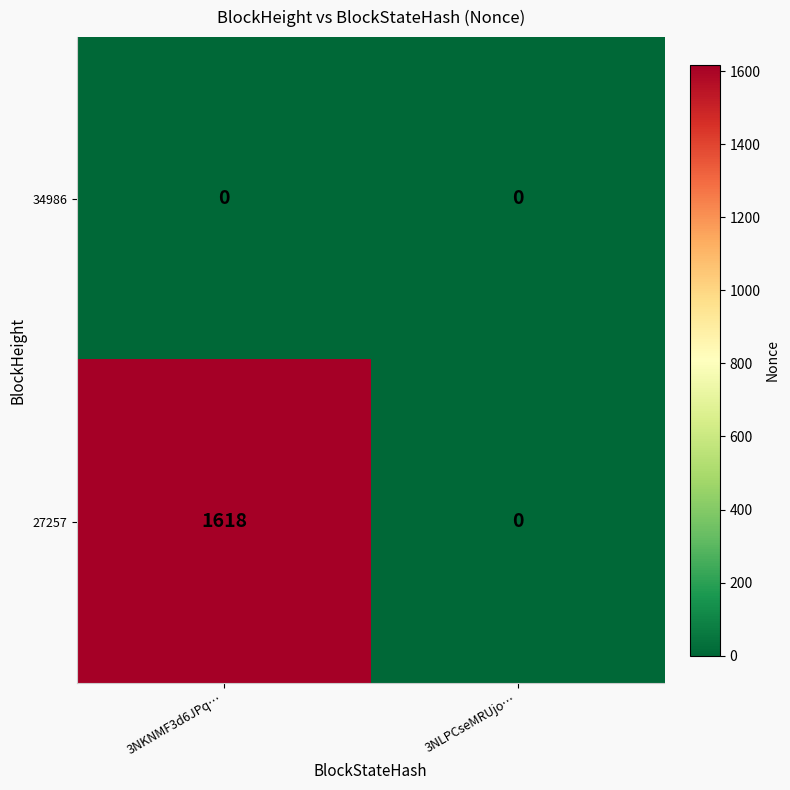

Which series has the largest total across all categories?

27257